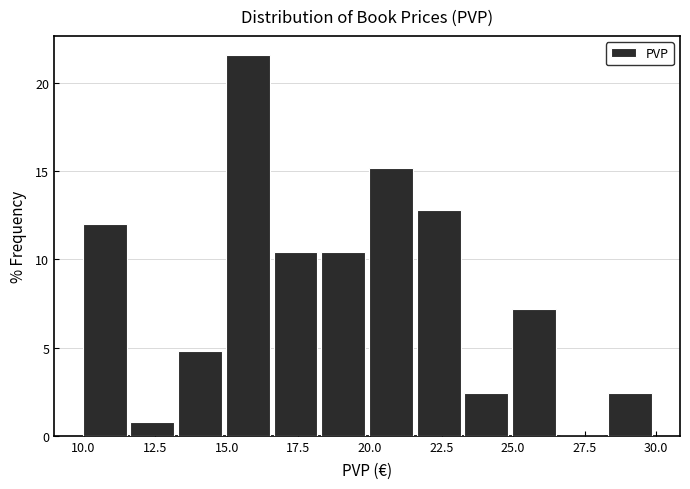

Around what value on the x-axis is the tallest bar? Give the approximate position of its centre, as read against the axis.

15.5